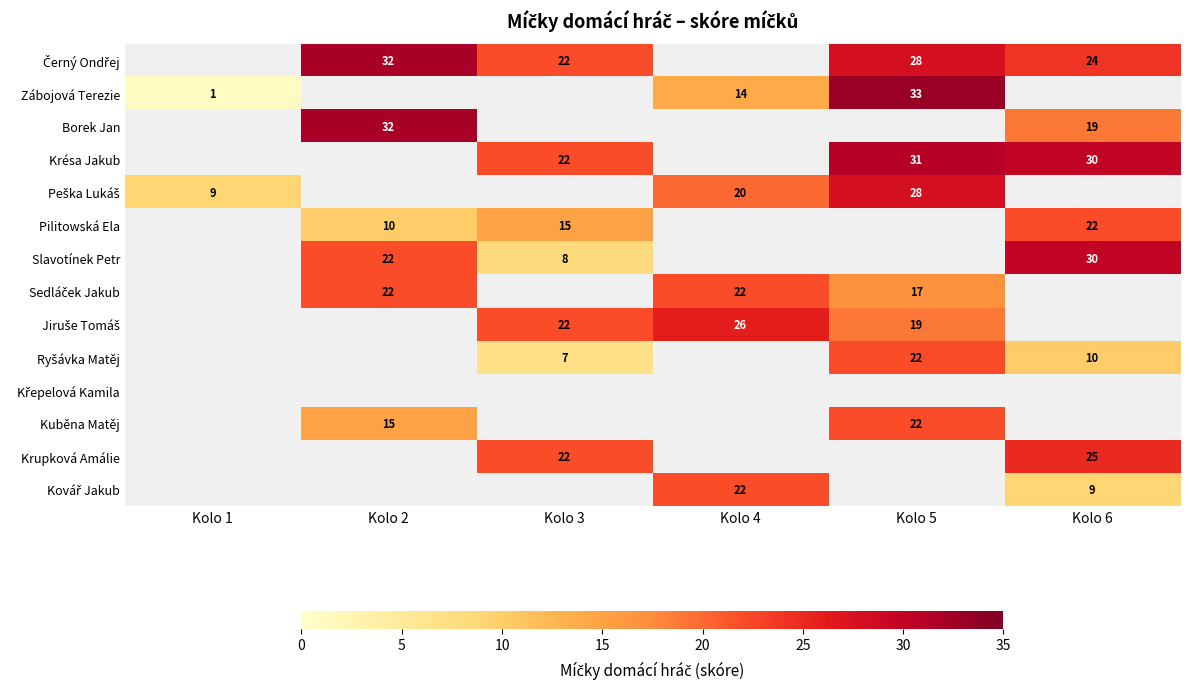

The Slavotínek Petr series shows 30 at Kolo 6. True or false?

True